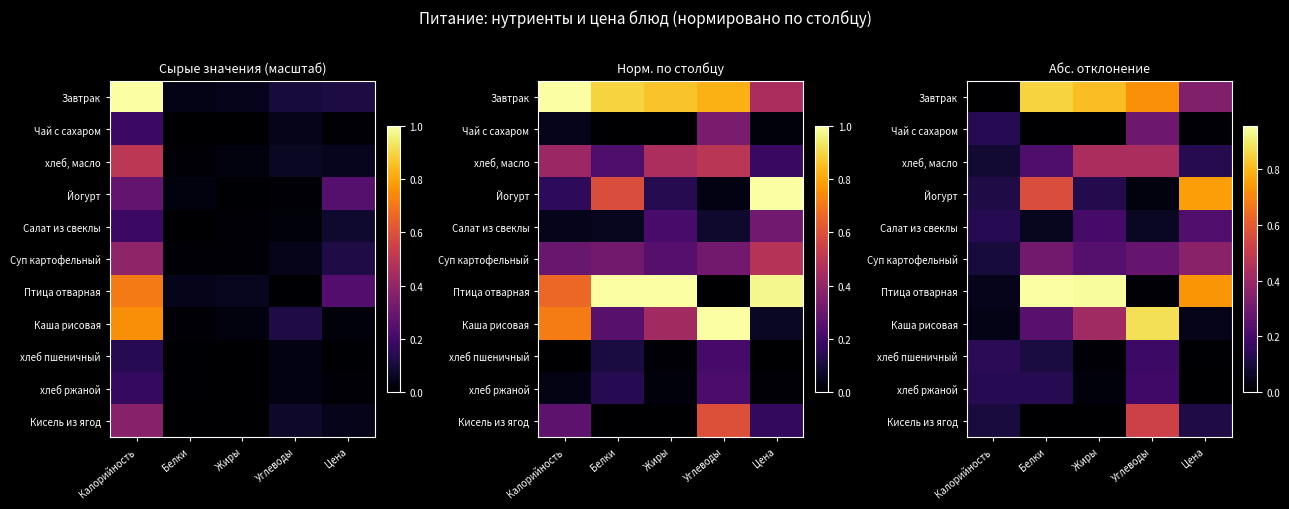

Which series has the largest range (max minus min)?

Птица отварная